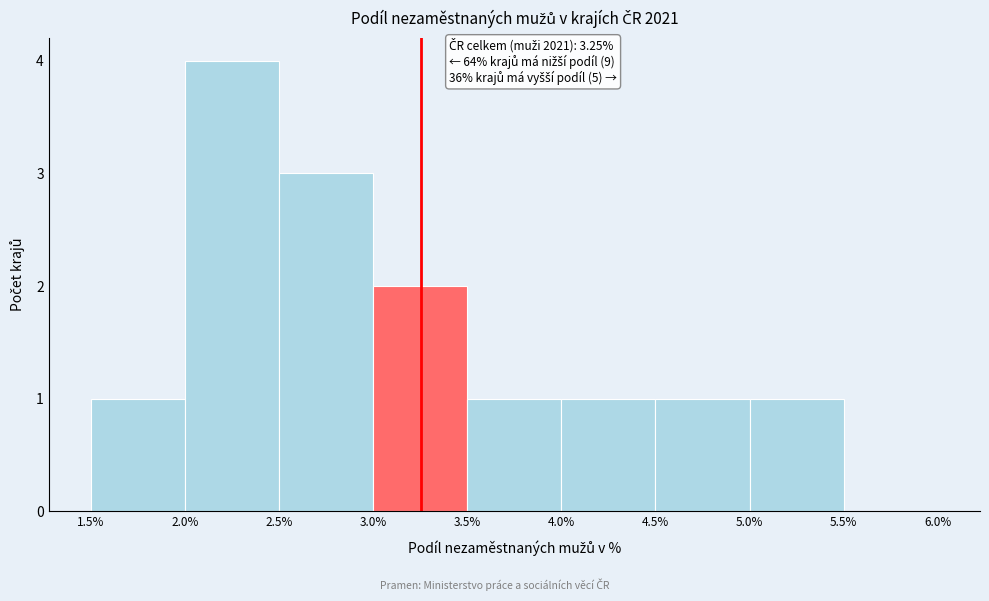

Which range on the x-axis has the tallest bar?

2.0% to 2.5%